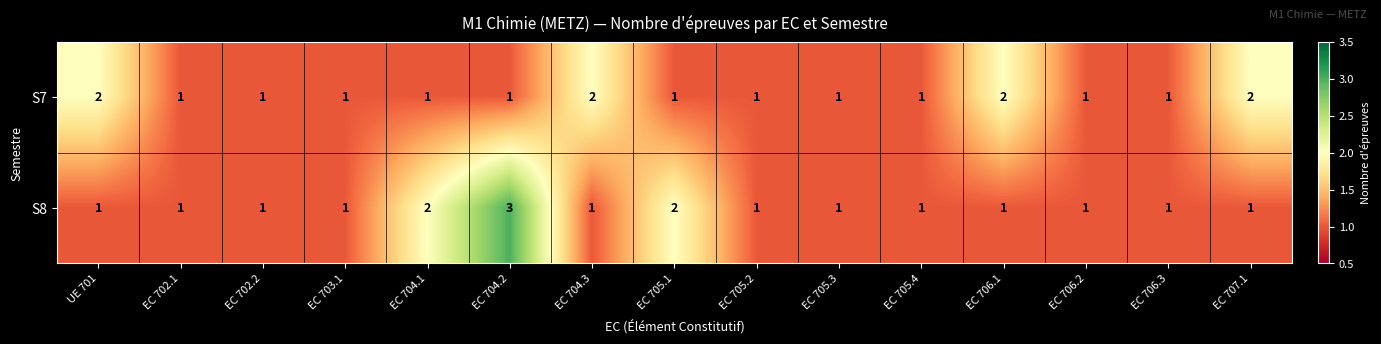

List the series in order of their peak value, highest first.

S8, S7